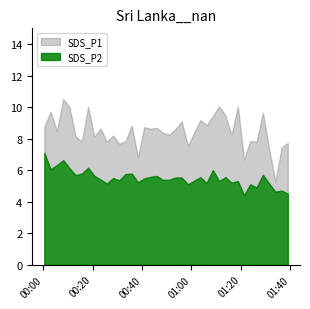

How many categories are shown in the chart?

39